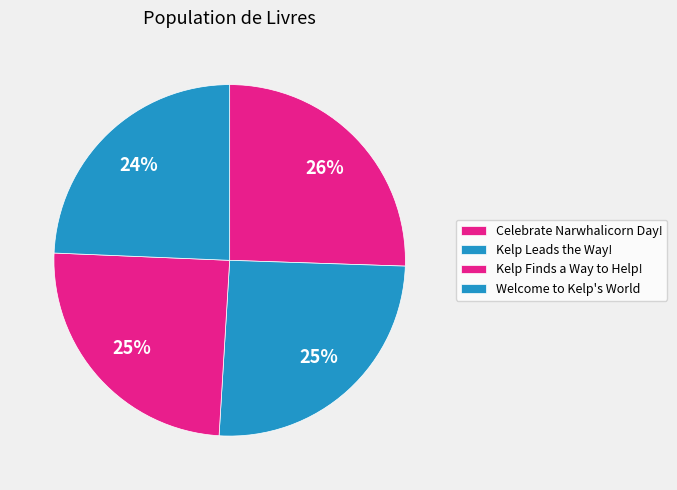

How many slices are in this pie chart?

4